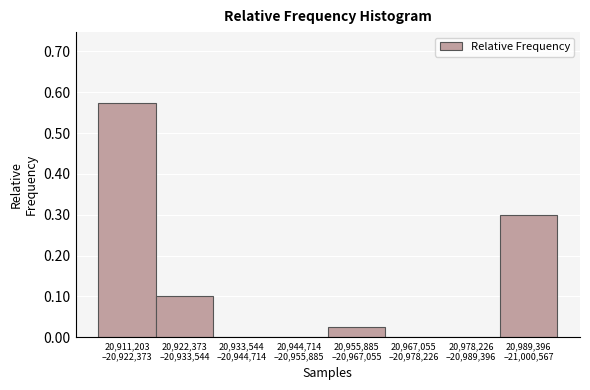

What is the sum of all values?

1.0